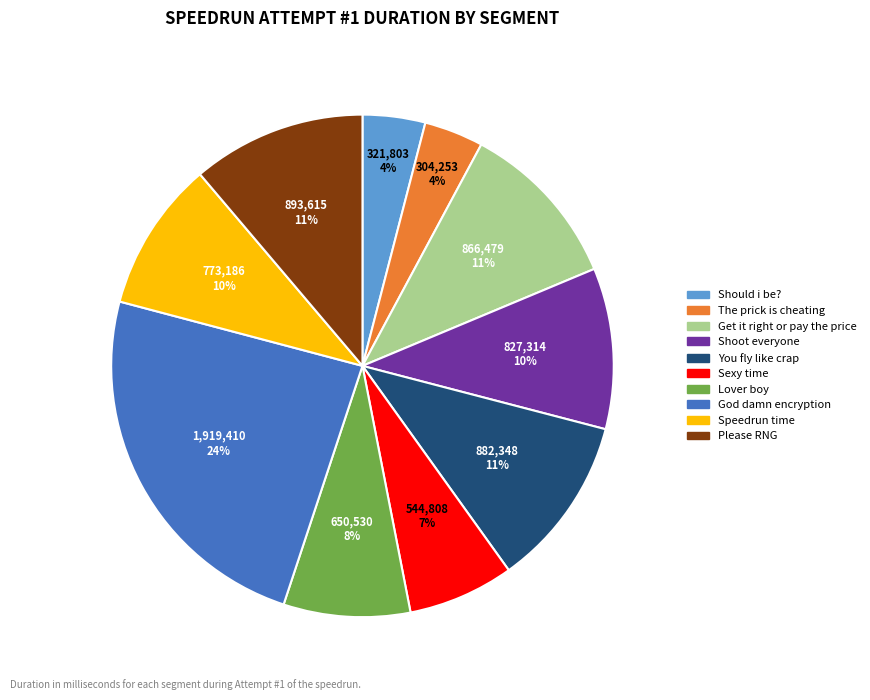

Does Please RNG represent more than half of the total?

No